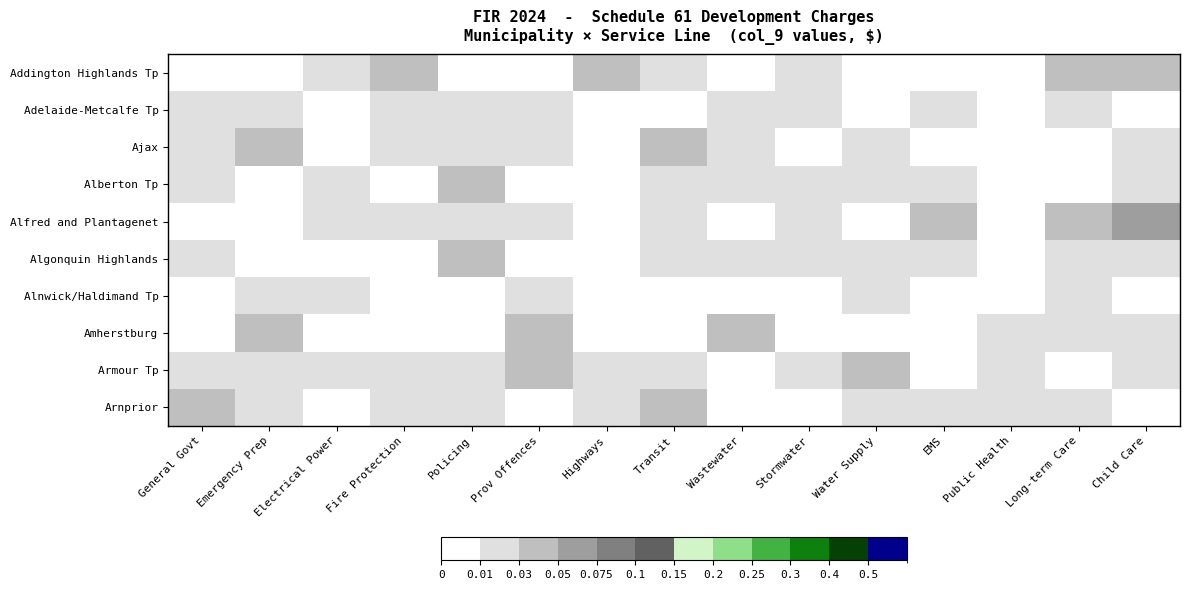

Which series has the largest total across all categories?

Armour Tp